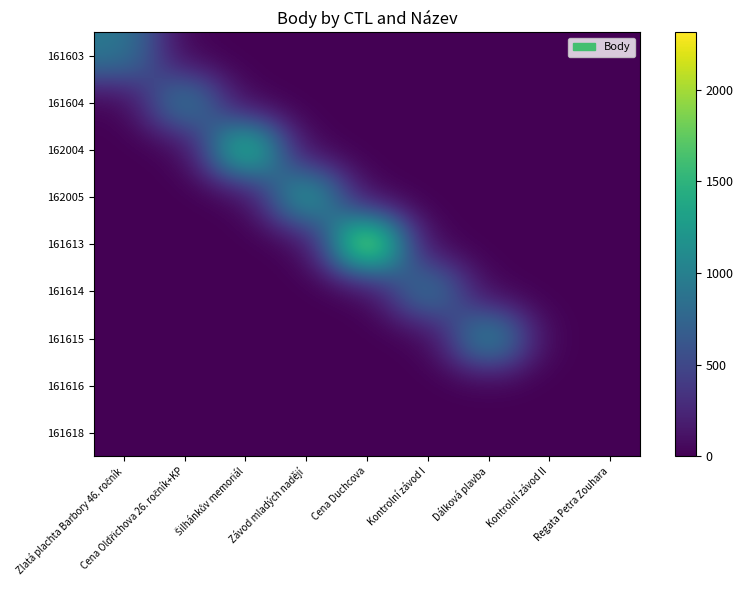

At Cena Duchcova, list the series in order from largest to smallest.

161613, 161603, 161604, 162004, 162005, 161614, 161615, 161616, 161618